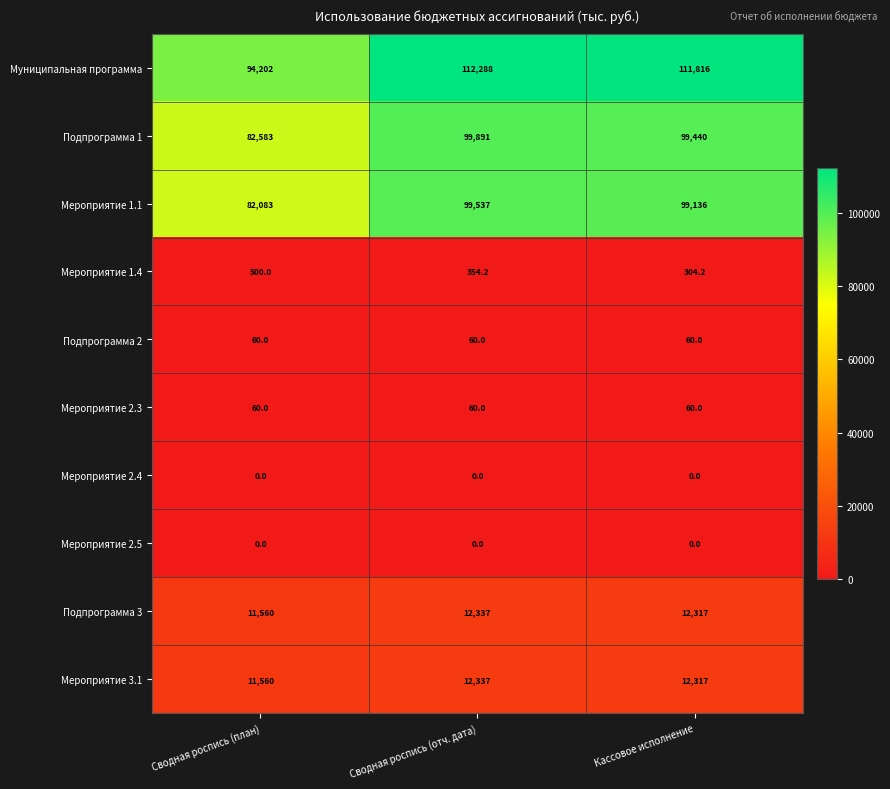

Reading left to right, what are all the values shown in this chart?

Муниципальная программа: Сводная роспись (план)=94202.0	Сводная роспись (отч. дата)=112288.0	Кассовое исполнение=111816.0
Подпрограмма 1: Сводная роспись (план)=82583.0	Сводная роспись (отч. дата)=99891.0	Кассовое исполнение=99440.0
Мероприятие 1.1: Сводная роспись (план)=82083.0	Сводная роспись (отч. дата)=99537.0	Кассовое исполнение=99136.0
Мероприятие 1.4: Сводная роспись (план)=500.0	Сводная роспись (отч. дата)=354.2	Кассовое исполнение=304.2
Подпрограмма 2: Сводная роспись (план)=60.0	Сводная роспись (отч. дата)=60.0	Кассовое исполнение=60.0
Мероприятие 2.3: Сводная роспись (план)=60.0	Сводная роспись (отч. дата)=60.0	Кассовое исполнение=60.0
Мероприятие 2.4: Сводная роспись (план)=0.0	Сводная роспись (отч. дата)=0.0	Кассовое исполнение=0.0
Мероприятие 2.5: Сводная роспись (план)=0.0	Сводная роспись (отч. дата)=0.0	Кассовое исполнение=0.0
Подпрограмма 3: Сводная роспись (план)=11560.0	Сводная роспись (отч. дата)=12337.0	Кассовое исполнение=12317.0
Мероприятие 3.1: Сводная роспись (план)=11560.0	Сводная роспись (отч. дата)=12337.0	Кассовое исполнение=12317.0